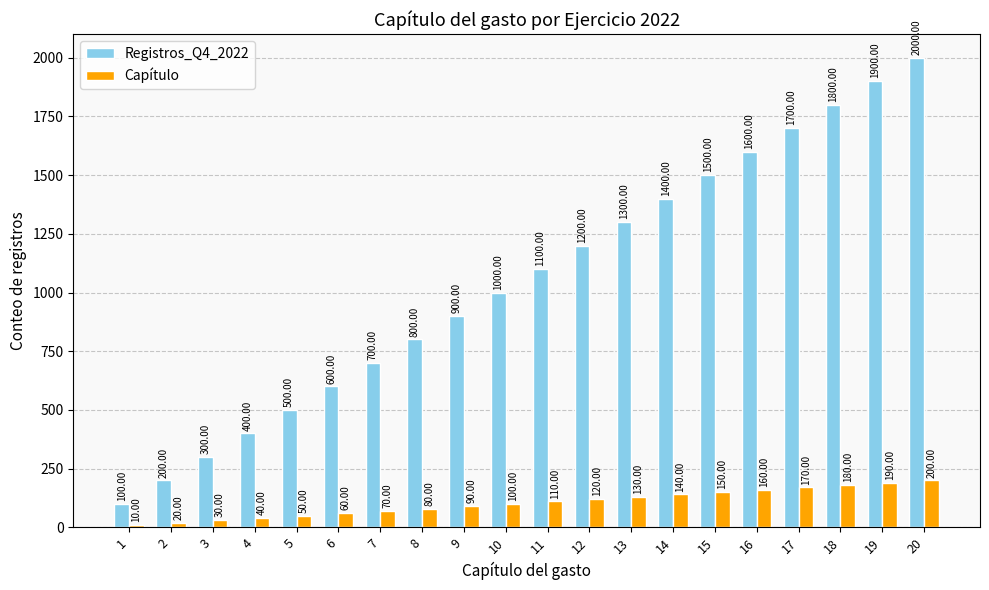

What is the value of the Registros_Q4_2022 bar at the 17th from the left?

1700